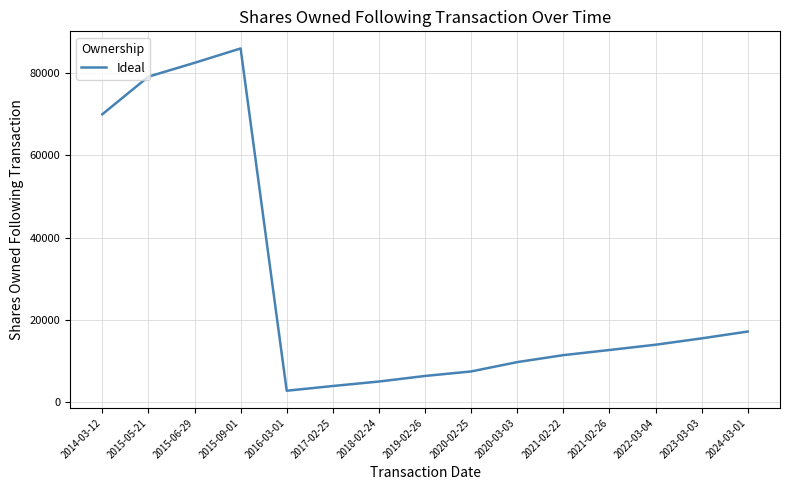

Is it true that the value at 2021-02-26 is 12749?

True